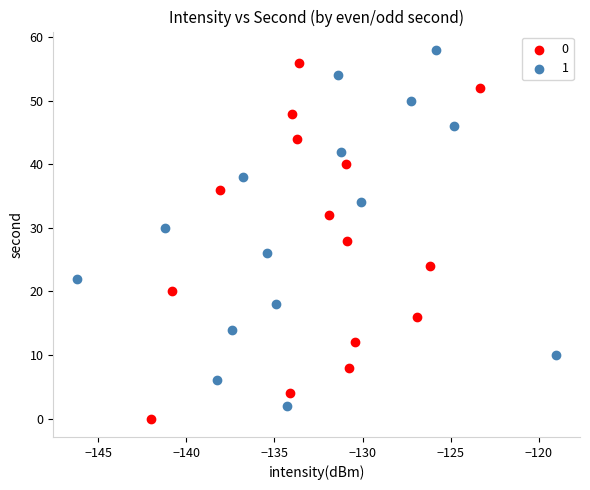

What are all the series names shown in the legend?

0, 1